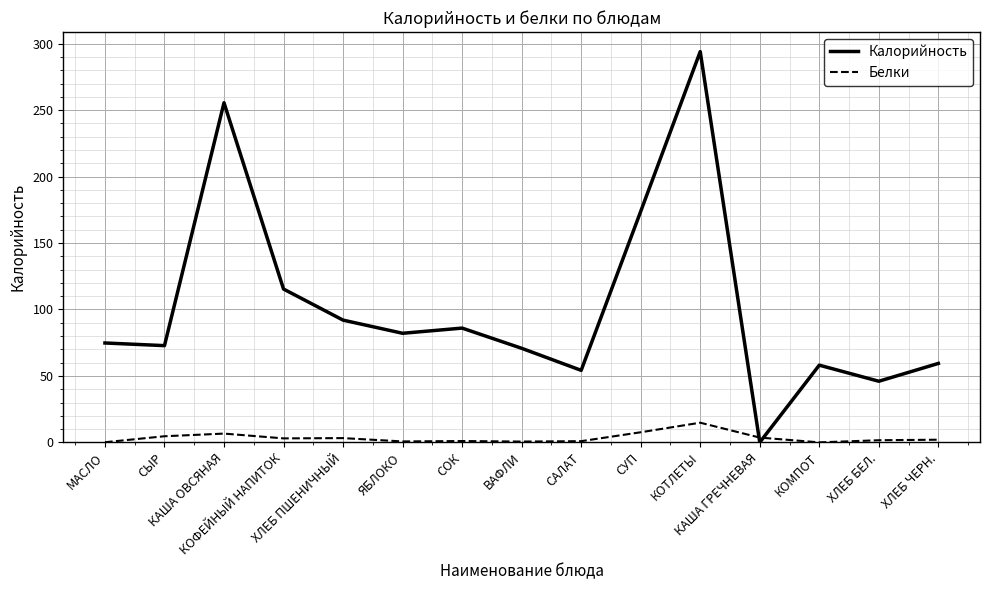

What is the difference between the maximum and second lowest values in the Белки series?

14.7